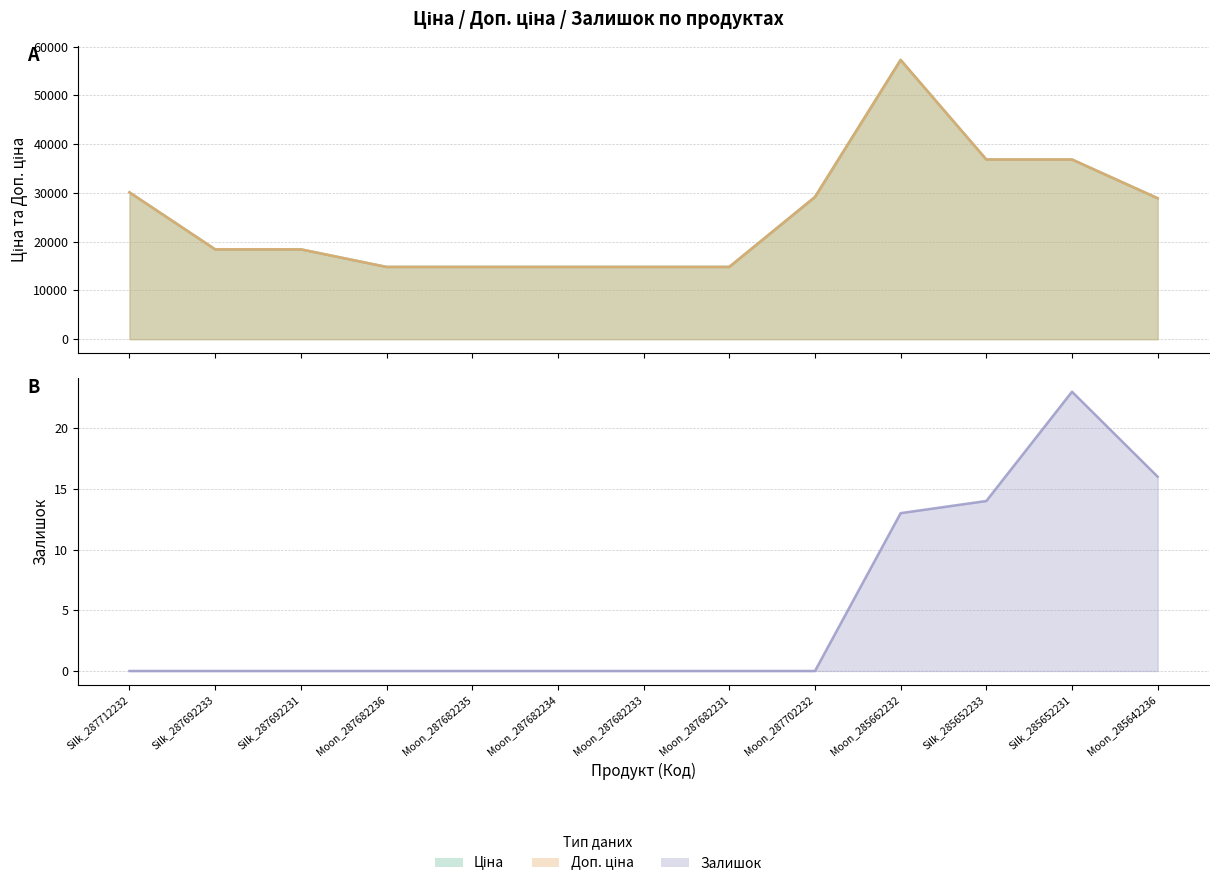

Reading right to left, what are all the values shown in this chart?

Ціна: Moon_285642236=28901.7	Silk_285652231=36841.8	Silk_285652233=36841.8	Moon_285662232=57258.0	Moon_287702232=29152.3	Moon_287682231=14817.6	Moon_287682233=14817.6	Moon_287682234=14817.6	Moon_287682235=14817.6	Moon_287682236=14817.6	Silk_287692231=18420.9	Silk_287692233=18420.9	Silk_287712232=30102.8
Доп. ціна: Moon_285642236=28901.7	Silk_285652231=36841.8	Silk_285652233=36841.8	Moon_285662232=57258.0	Moon_287702232=29152.3	Moon_287682231=14817.6	Moon_287682233=14817.6	Moon_287682234=14817.6	Moon_287682235=14817.6	Moon_287682236=14817.6	Silk_287692231=18420.9	Silk_287692233=18420.9	Silk_287712232=30102.8
Залишок: Moon_285642236=16.0	Silk_285652231=23.0	Silk_285652233=14.0	Moon_285662232=13.0	Moon_287702232=0.0	Moon_287682231=0.0	Moon_287682233=0.0	Moon_287682234=0.0	Moon_287682235=0.0	Moon_287682236=0.0	Silk_287692231=0.0	Silk_287692233=0.0	Silk_287712232=0.0